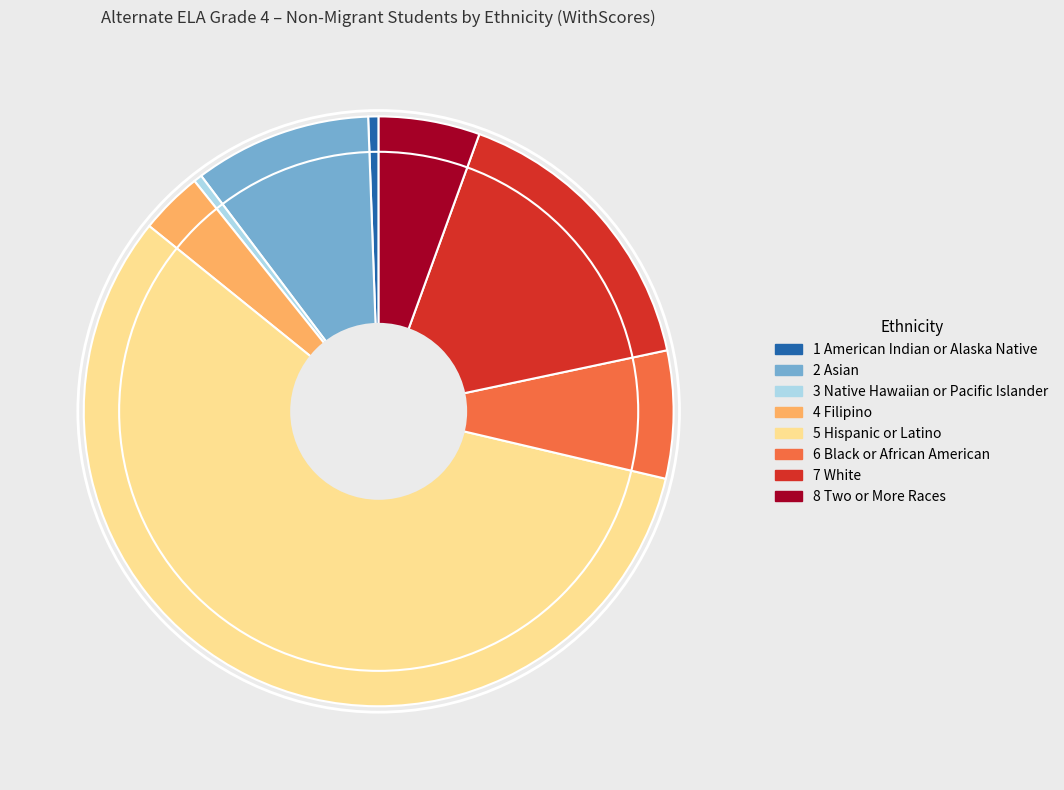

How many slices are in this pie chart?

8